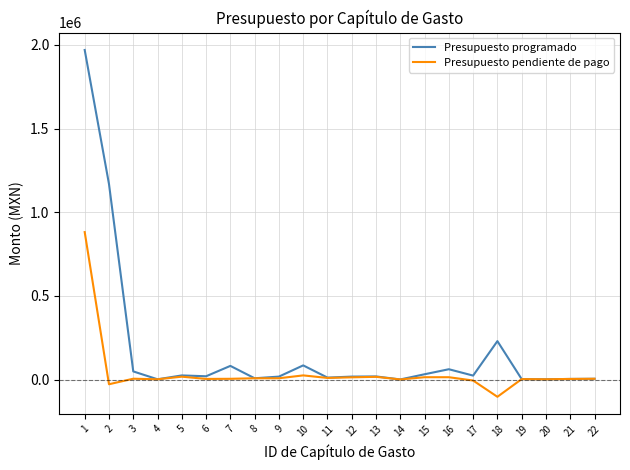

What is the approximate value of Presupuesto pendiente de pago at 11?

9975.0